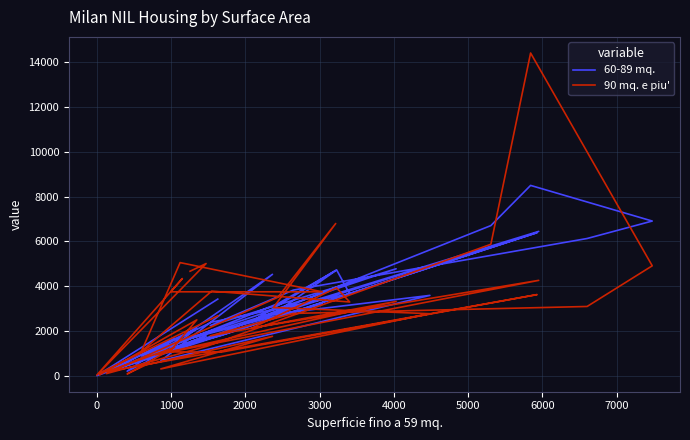

At how many categories does at least one series exceed 5654?

7